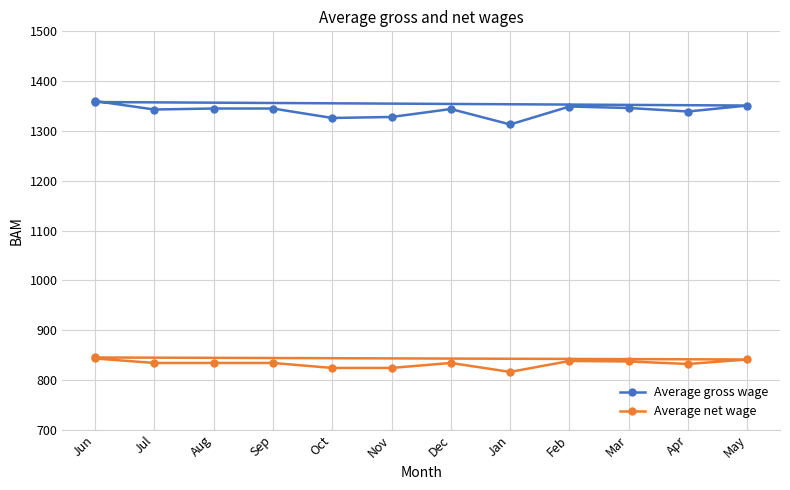

Is this an area chart (filled region under the line)?

No